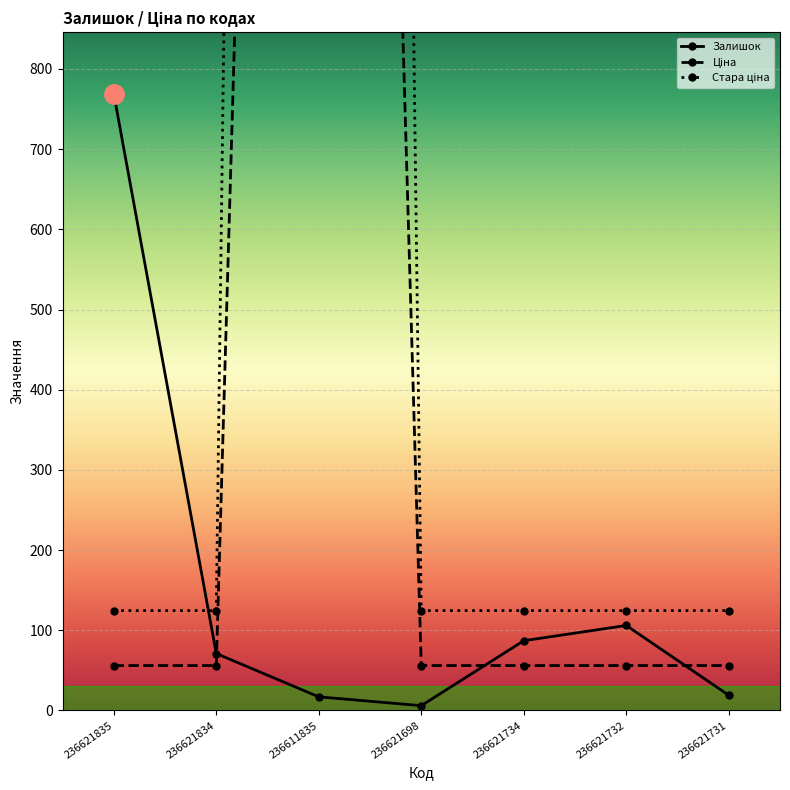

Which series has the largest range (max minus min)?

Ціна